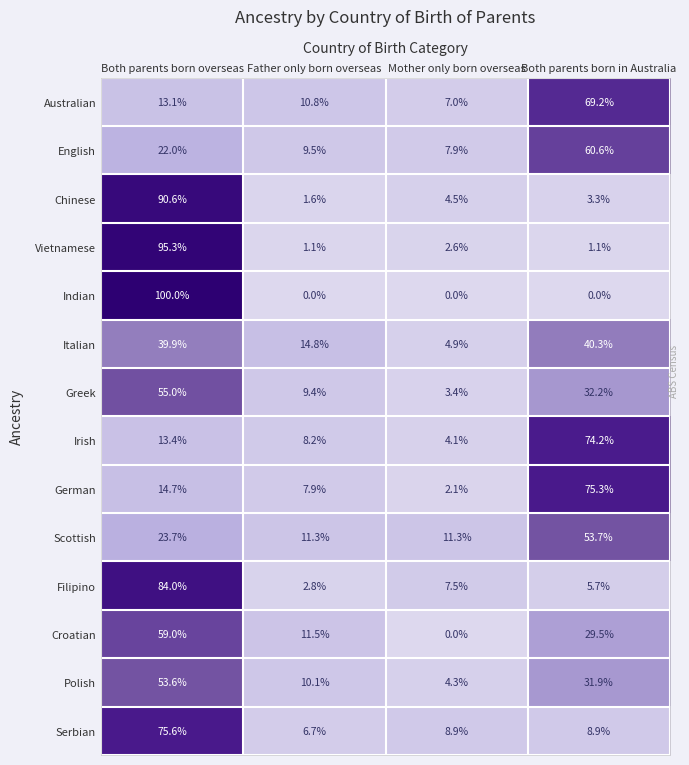

Count the number of data series in this chart.

14